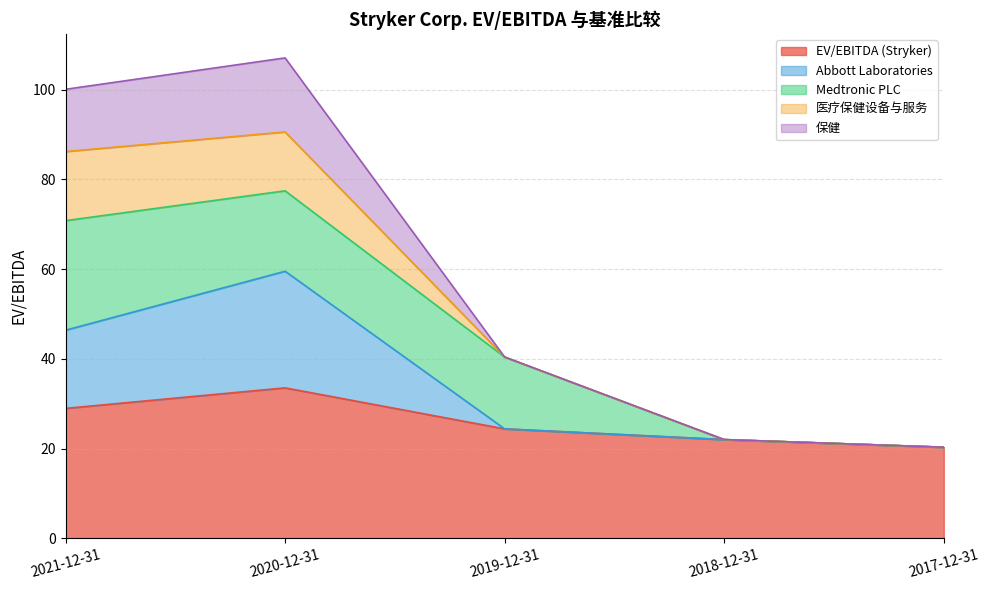

True or false: Abbott Laboratories and EV/EBITDA (Stryker) intersect in this chart.

False